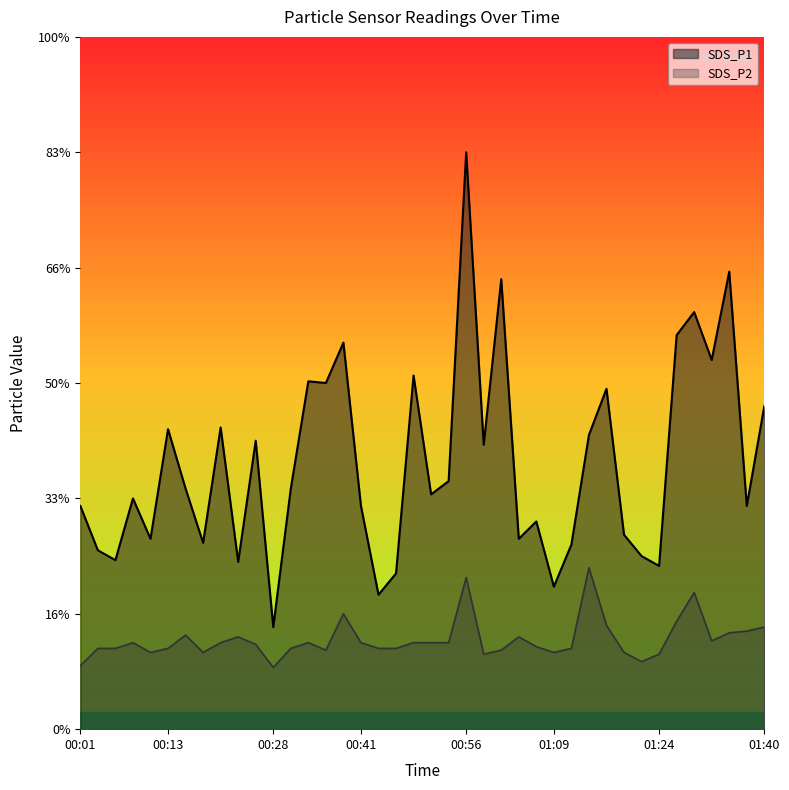

What is the sum of all SDS_P1 values?

184.4